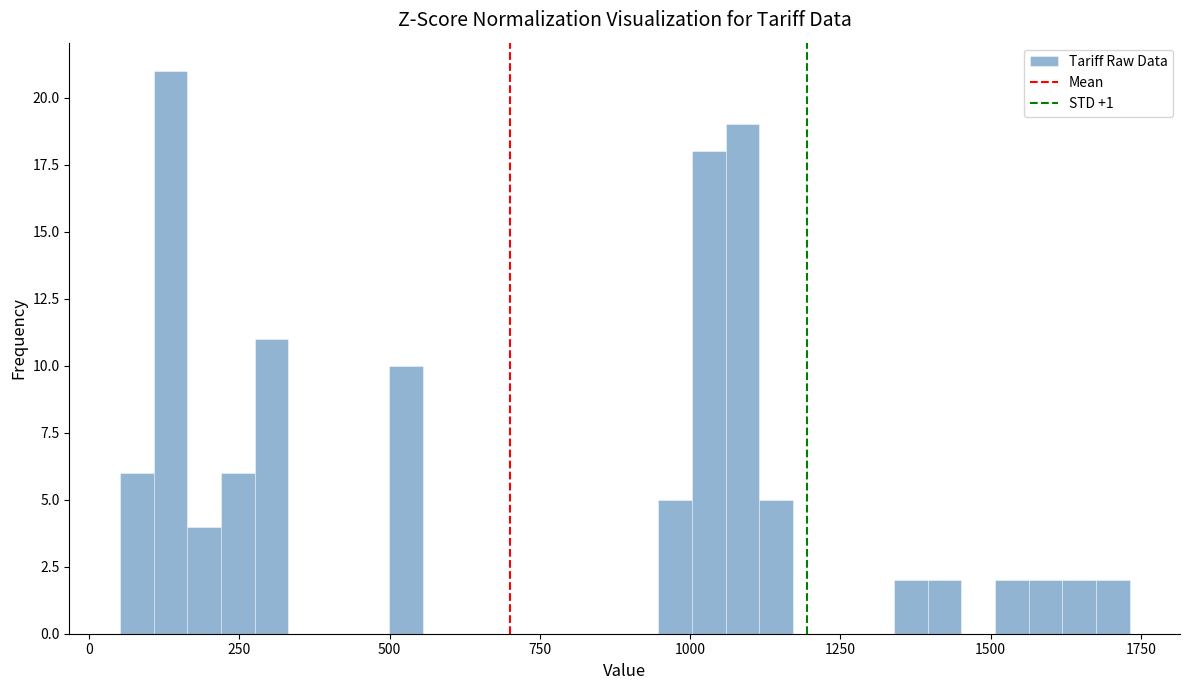

Read against the x-axis, roughly where is the centre of the tallest bar?

150